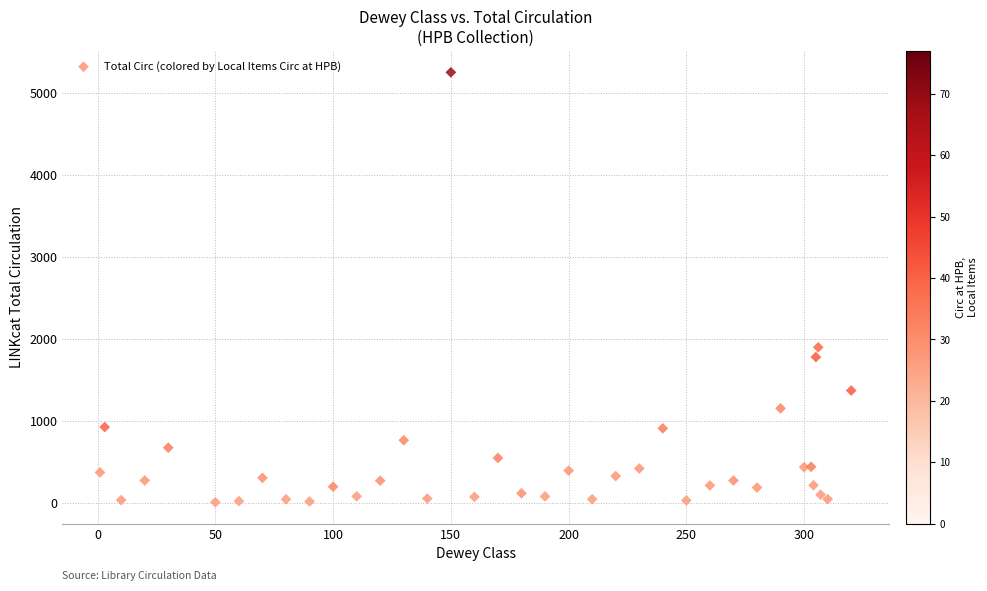

What Y value in the scatter plot is closest to 2629?

1896